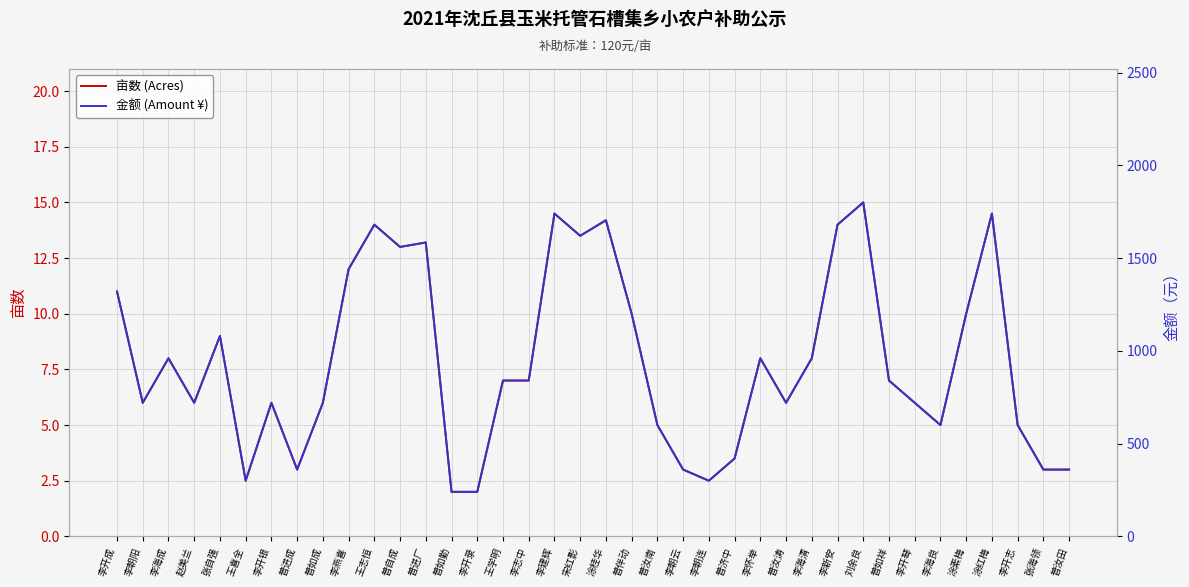

Reading right to left, transcribe all the data shown in this chart.

亩数 (Acres): 3.0	3.0	5.0	14.5	10.0	5.0	6.0	7.0	15.0	14.0	8.0	6.0	8.0	3.5	2.5	3.0	5.0	10.0	14.2	13.5	14.5	7.0	7.0	2.0	2.0	13.2	13.0	14.0	12.0	6.0	3.0	6.0	2.5	9.0	6.0	8.0	6.0	11.0
金额 (Amount ¥): 360.0	360.0	600.0	1740.0	1200.0	600.0	720.0	840.0	1800.0	1680.0	960.0	720.0	960.0	420.0	300.0	360.0	600.0	1200.0	1704.0	1620.0	1740.0	840.0	840.0	240.0	240.0	1584.0	1560.0	1680.0	1440.0	720.0	360.0	720.0	300.0	1080.0	720.0	960.0	720.0	1320.0